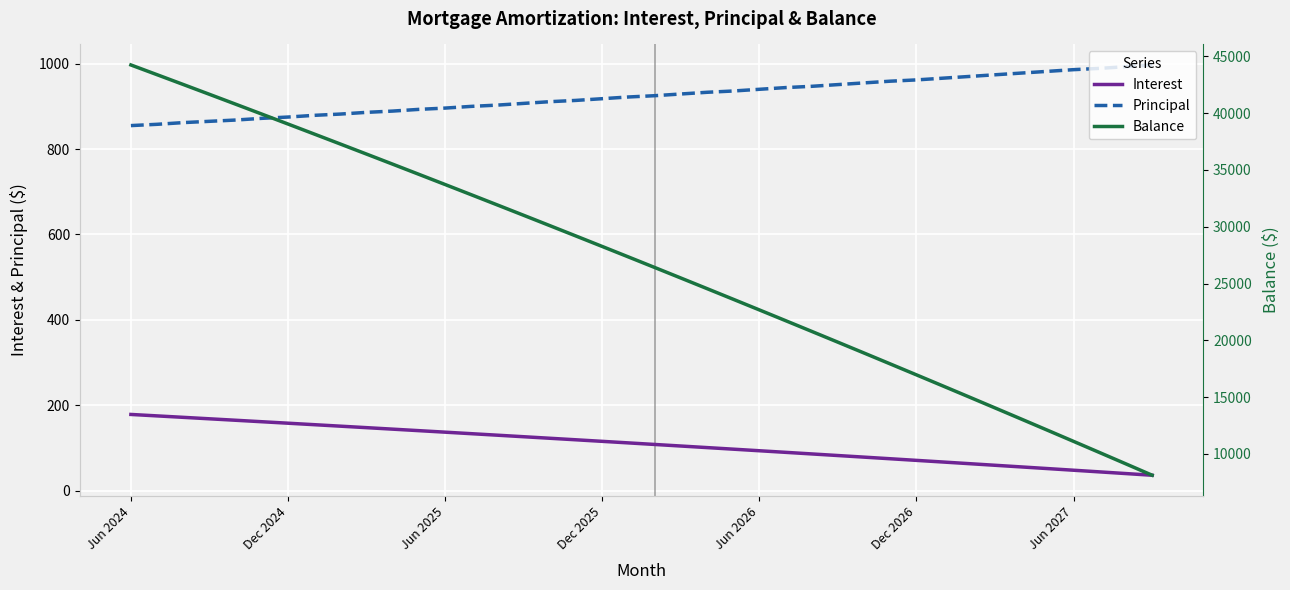

True or false: Interest and Principal cross at least once.

False